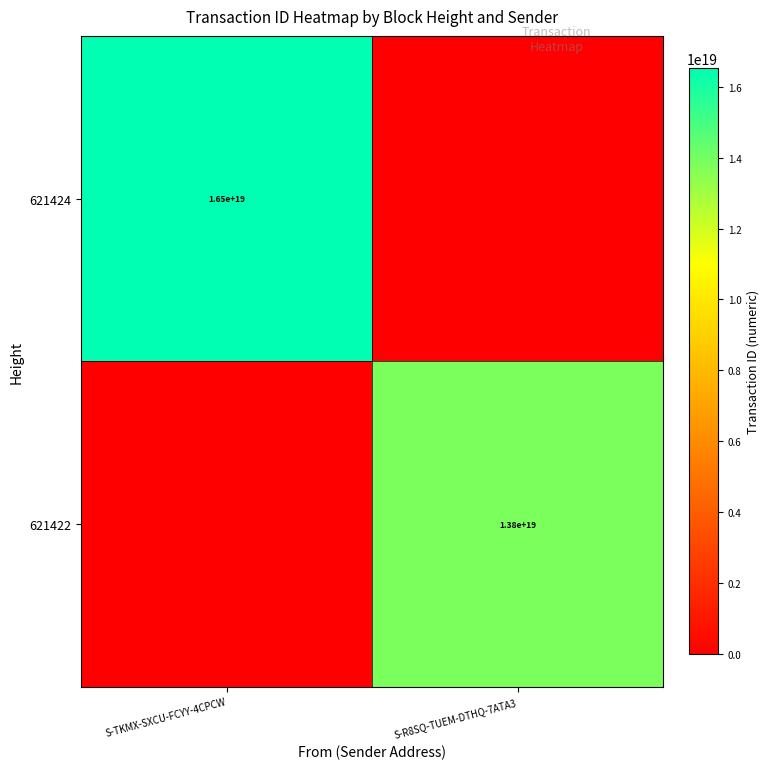

The 621424 series shows 16500000000000000000 at S-TKMX-SXCU-FCYY-4CPCW. True or false?

True